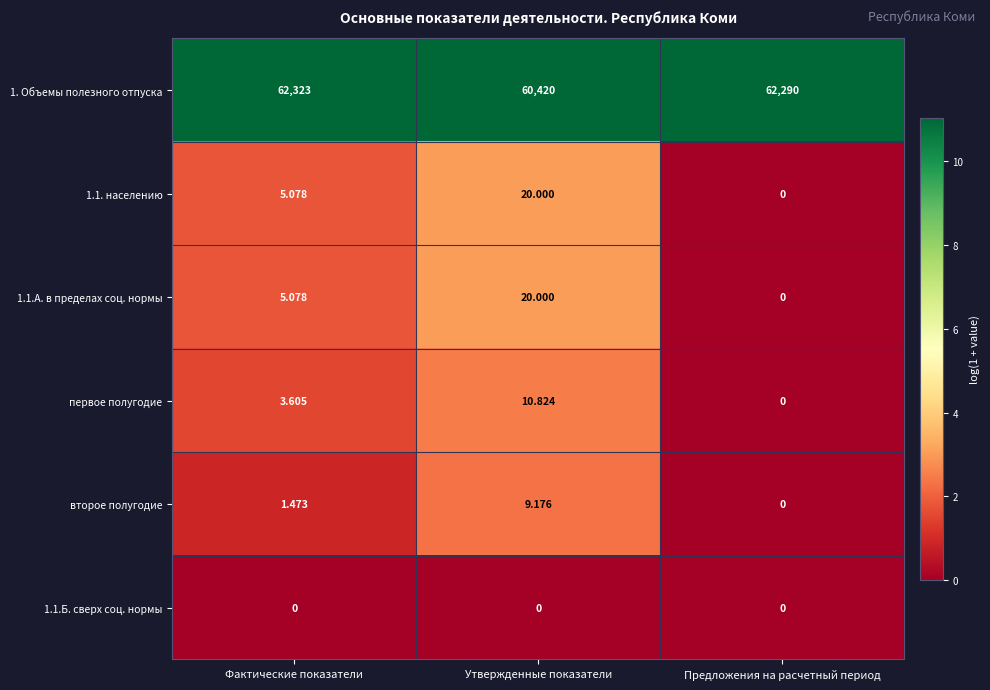

Which series has the largest range (max minus min)?

1. Объемы полезного отпуска